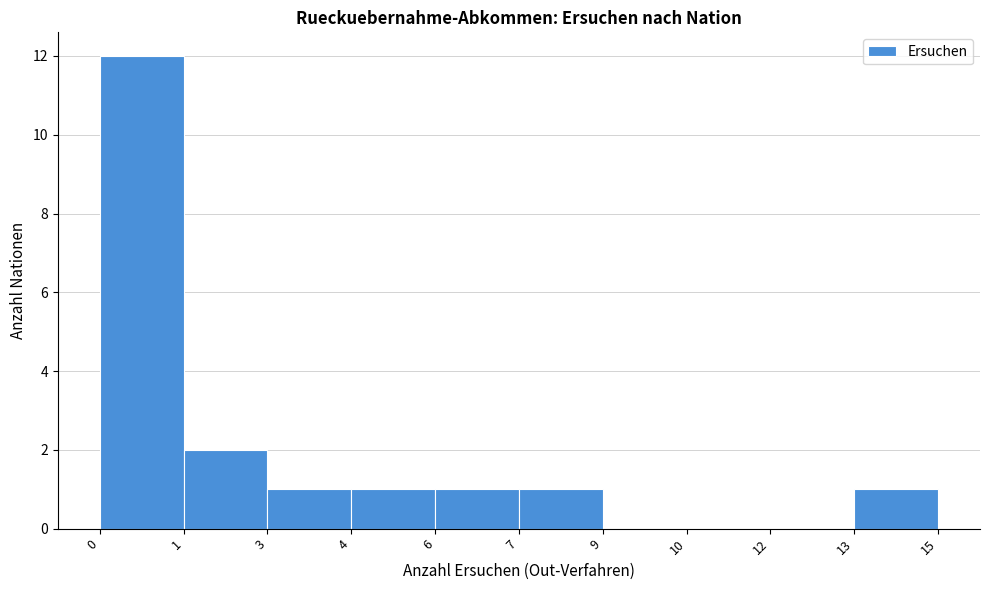

Reading right to left, transcribe all the data shown in this chart.

13=1	12=0	10=0	9=0	7=1	6=1	4=1	3=1	1=2	0=12